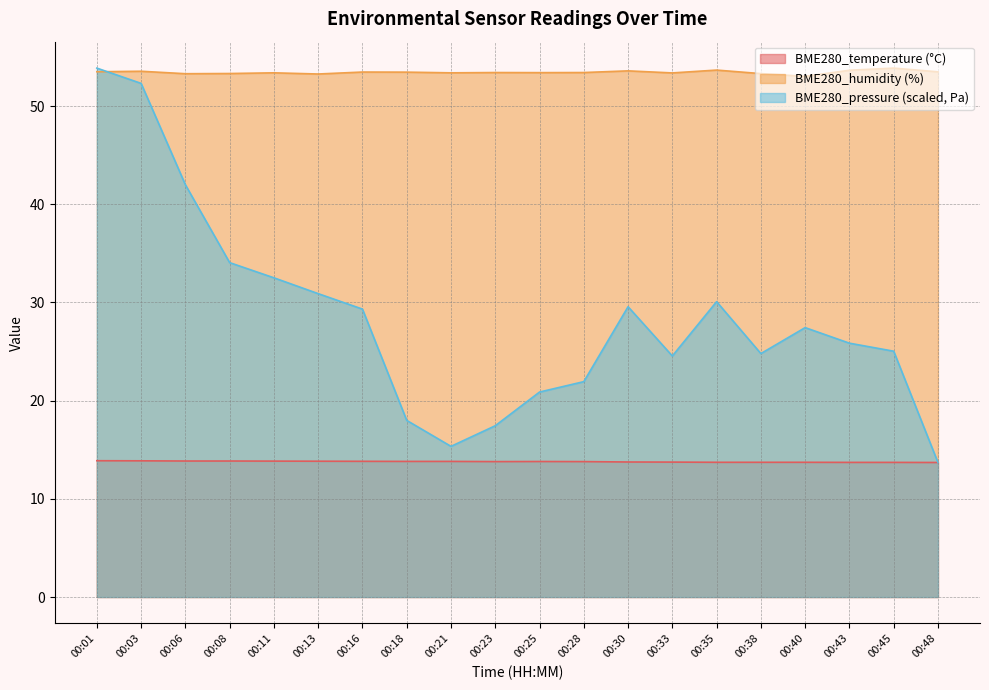

What is the sum of the BME280_humidity values at 00:35 and 00:21?

107.0